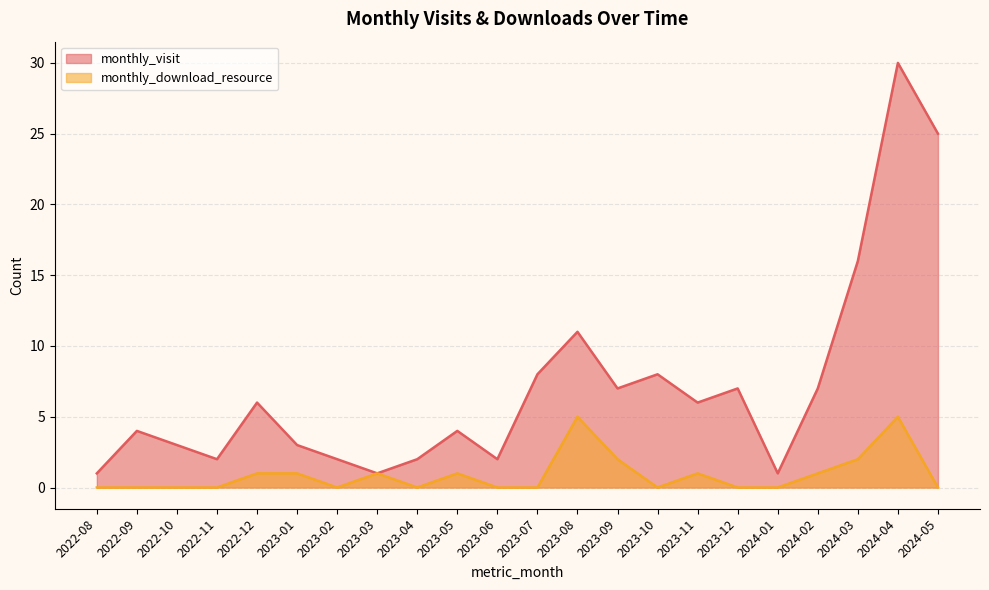

What is the total value across all series at 2024-04?

35